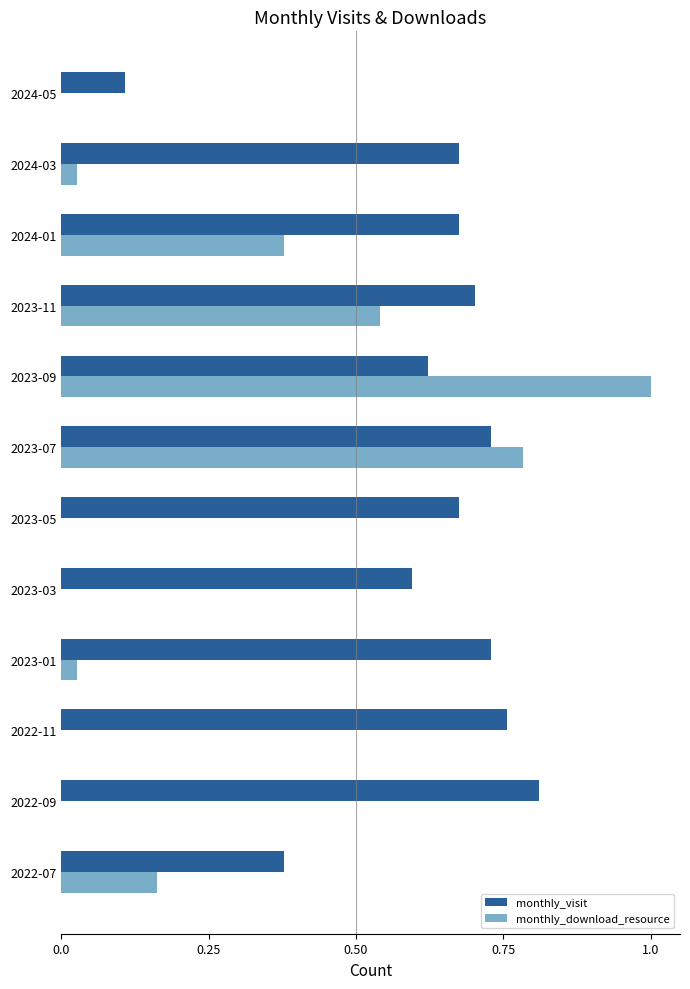

True or false: monthly_download_resource has a value of 0.4 at 2022-11.

False